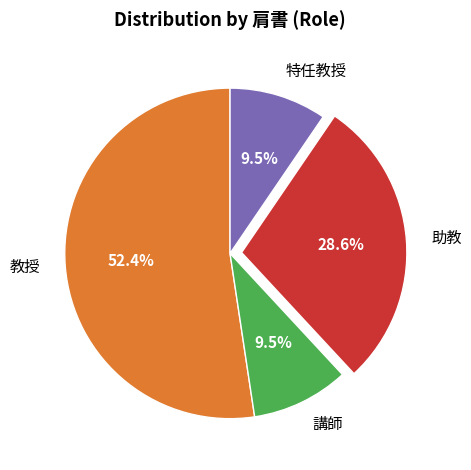

What percentage is NOT represented by 教授?

47.6%